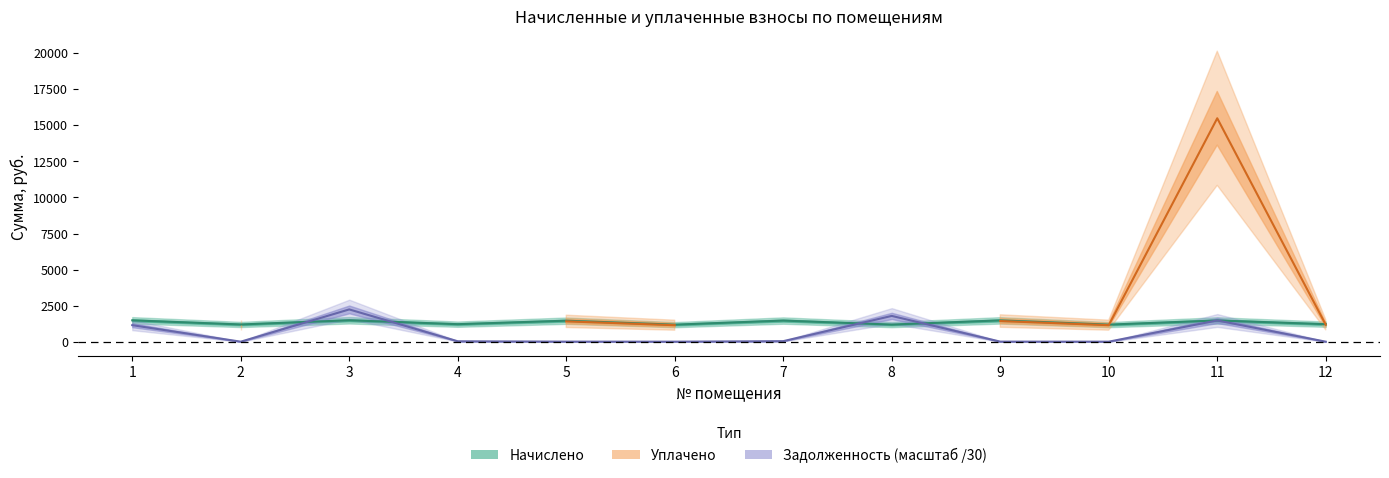

List the labels in order of nachisleno value, smallest first.

6, 10, 8, 2, 4, 12, 5, 7, 11, 9, 1, 3